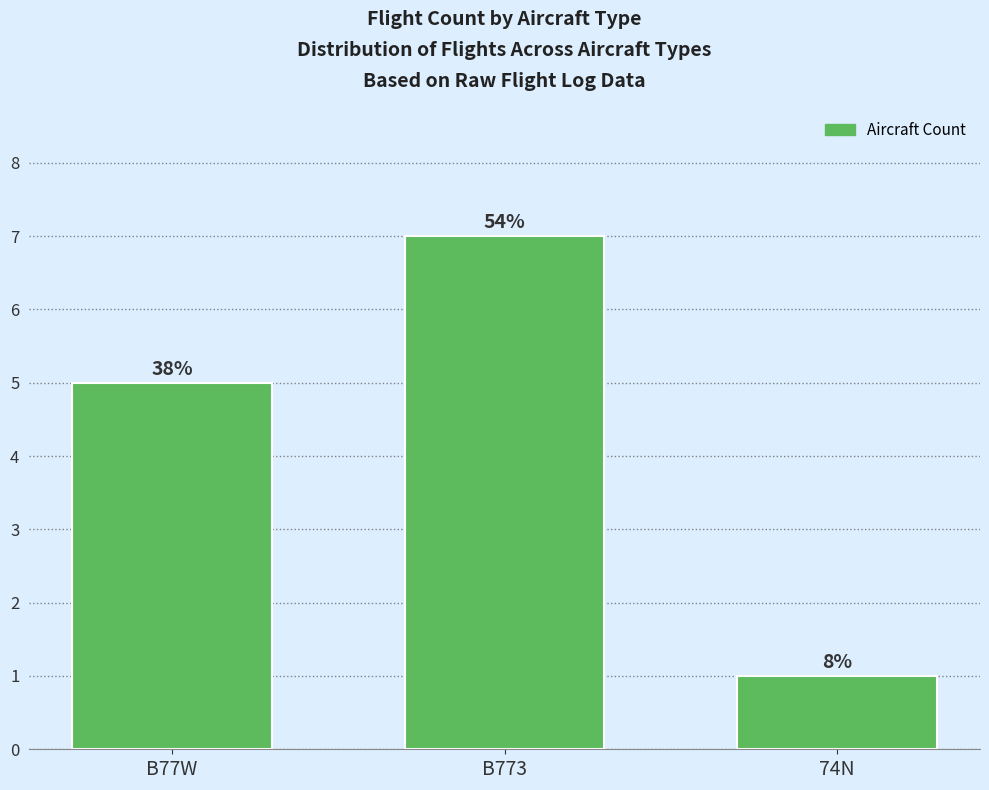

Are the bars horizontal?

No